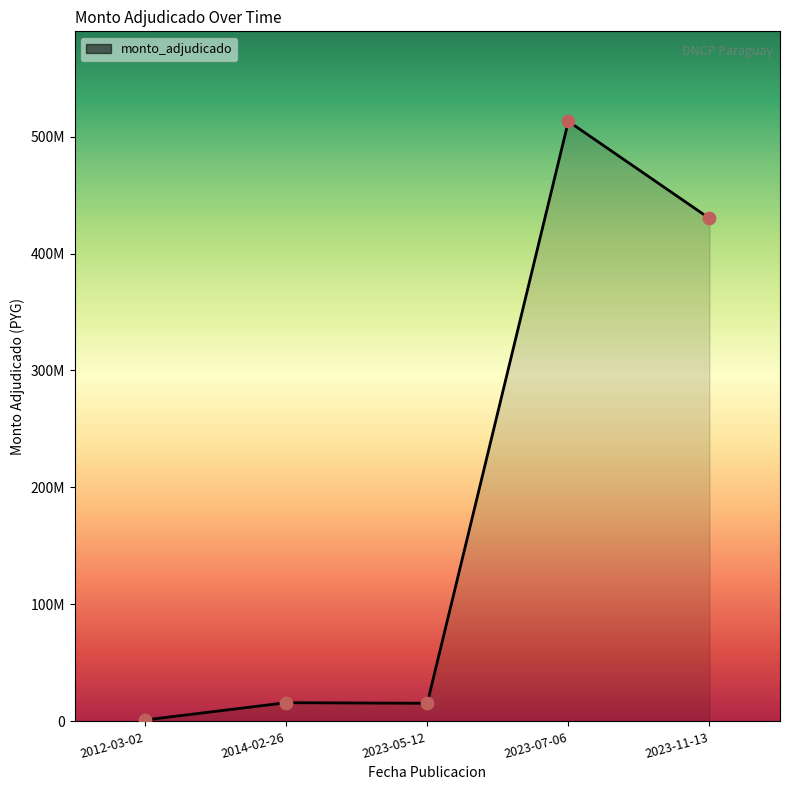

Does the chart have visible grid lines?

No